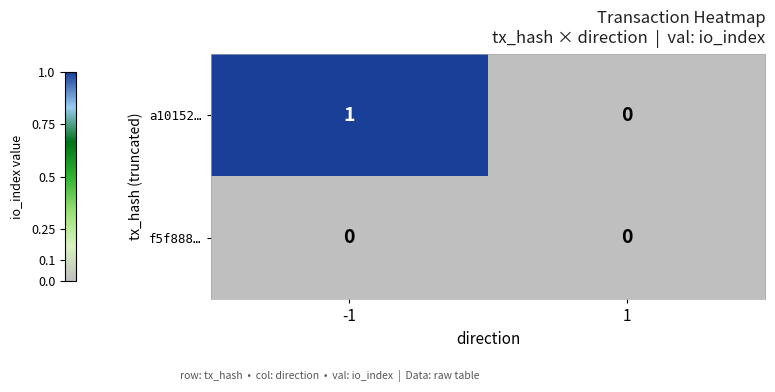

Reading left to right, extract all data points from this chart.

a10152…: 1	0
f5f888…: 0	0